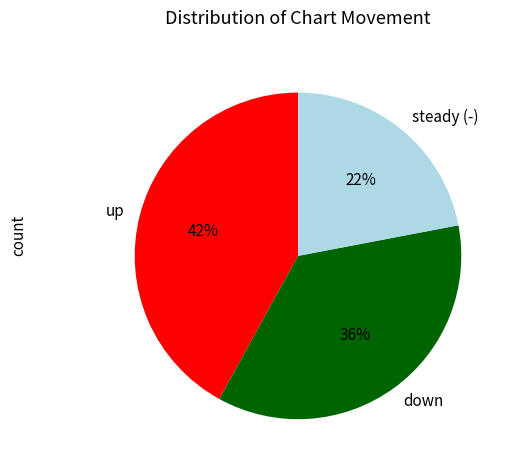

Is the sum of down and up greater than half?

Yes